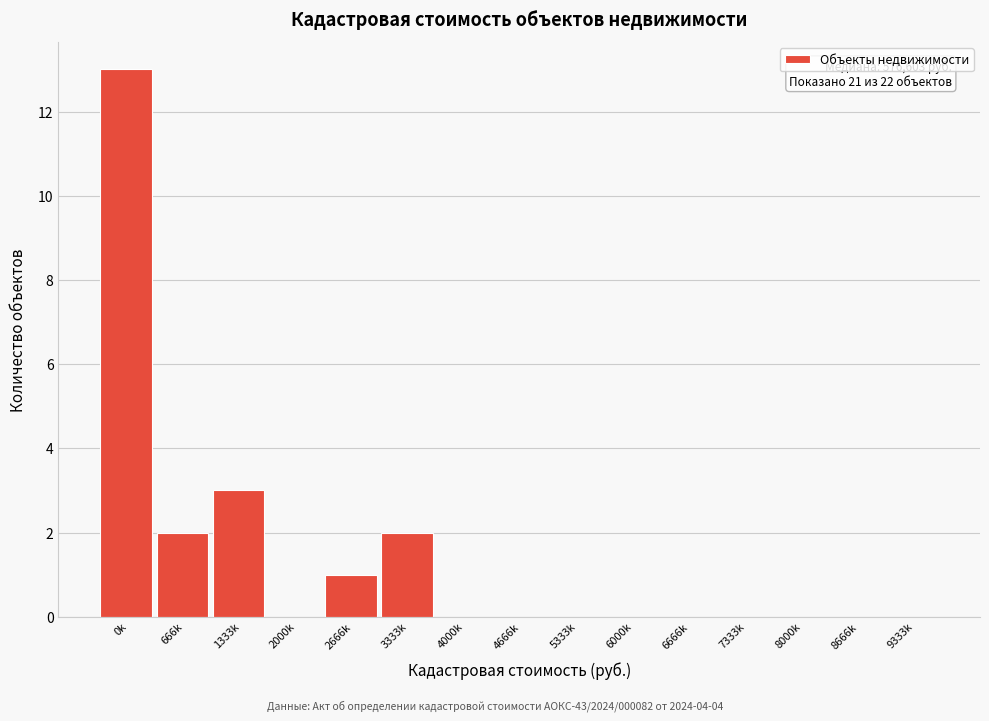

Reading right to left, extract all data points from this chart.

9333k=0	8666k=0	8000k=0	7333k=0	6666k=0	6000k=0	5333k=0	4666k=0	4000k=0	3333k=2	2666k=1	2000k=0	1333k=3	666k=2	0k=13